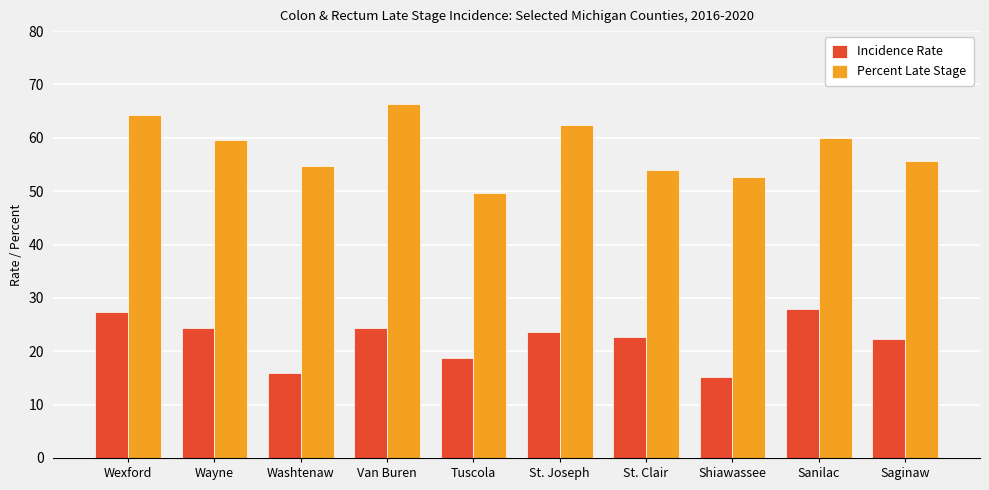

What position from the left is Wexford?

1